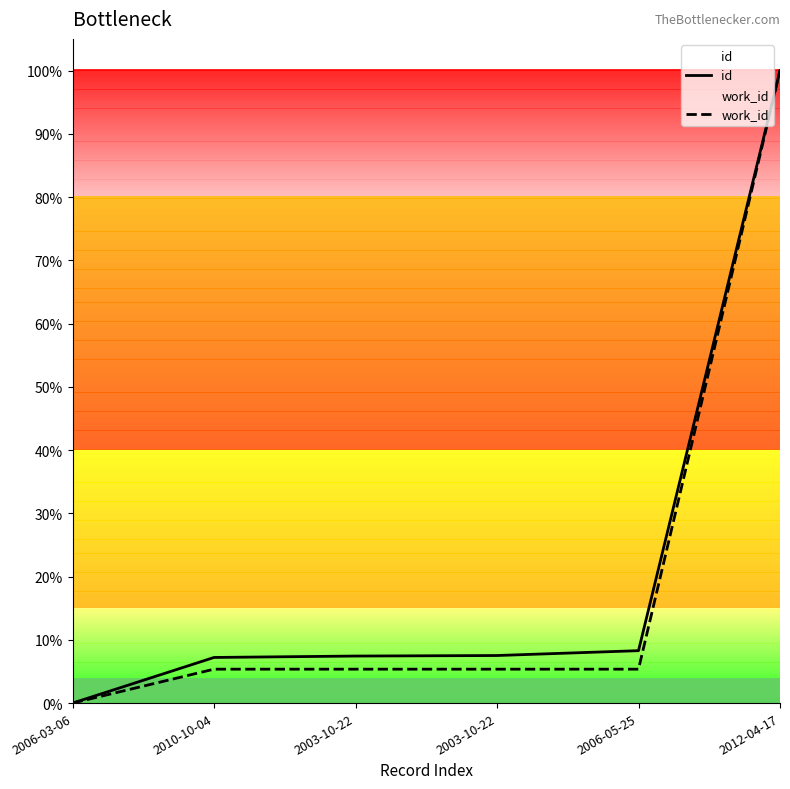

What is the sum of the id values at 2006-05-25 and 2010-10-04?

15.5